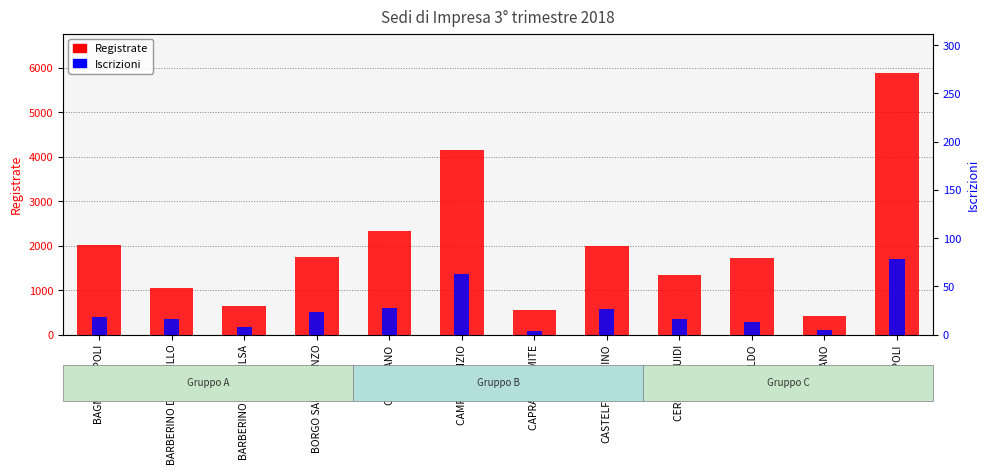

Reading left to right, extract all data points from this chart.

Registrate: 2010	1056	642	1752	2337	4156	551	1997	1335	1716	426	5889
Iscrizioni: 18	16	8	23	27	63	4	26	16	13	5	78